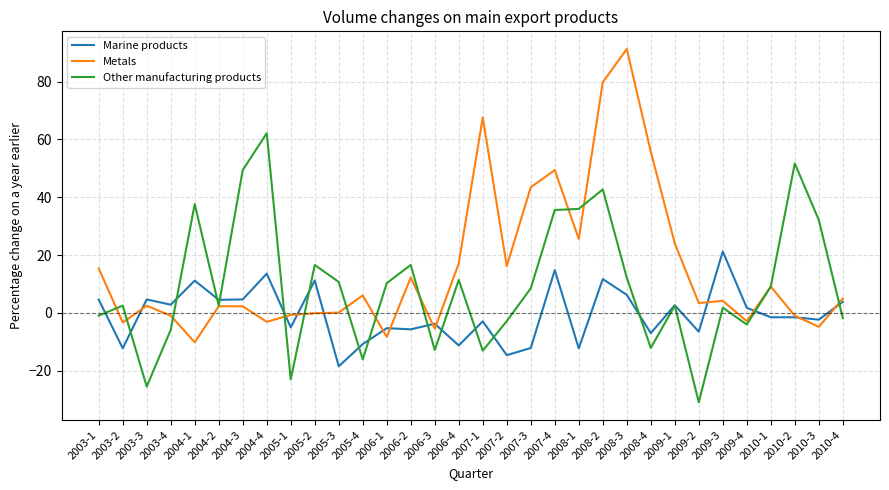

What is the sum of all Marine products values?

-14.4